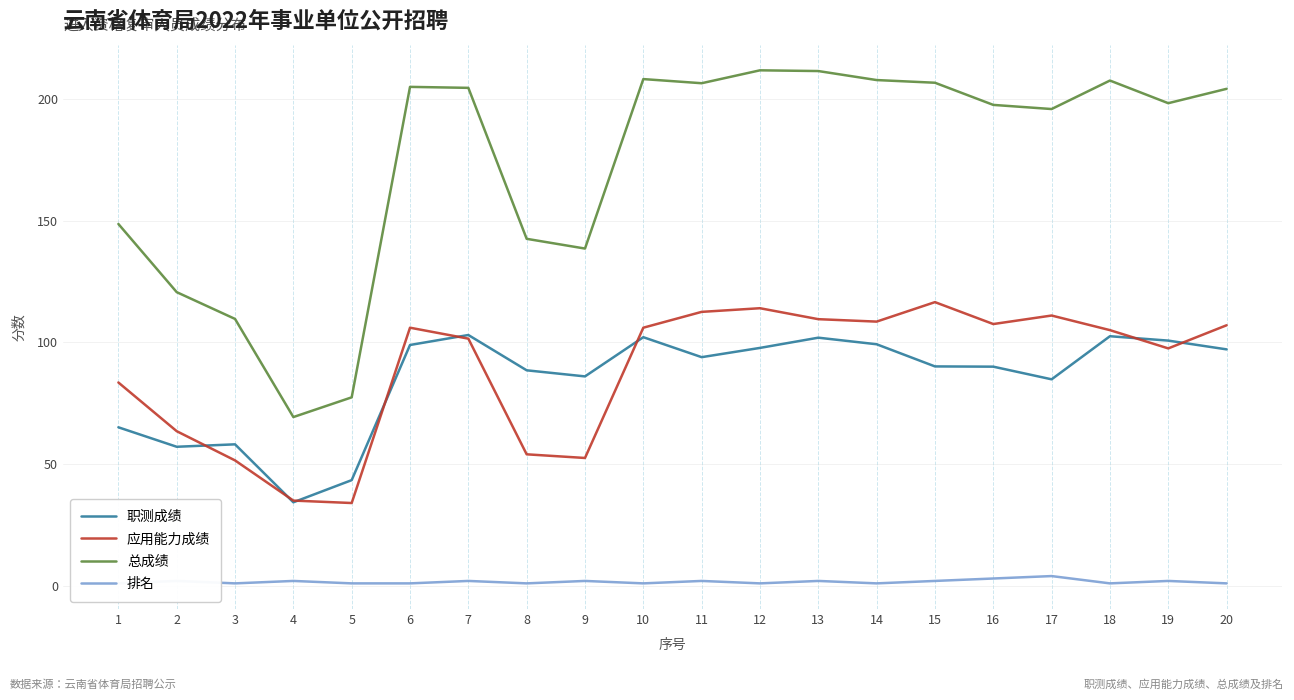

True or false: 排名 has more than 0 interior local peaks.

True